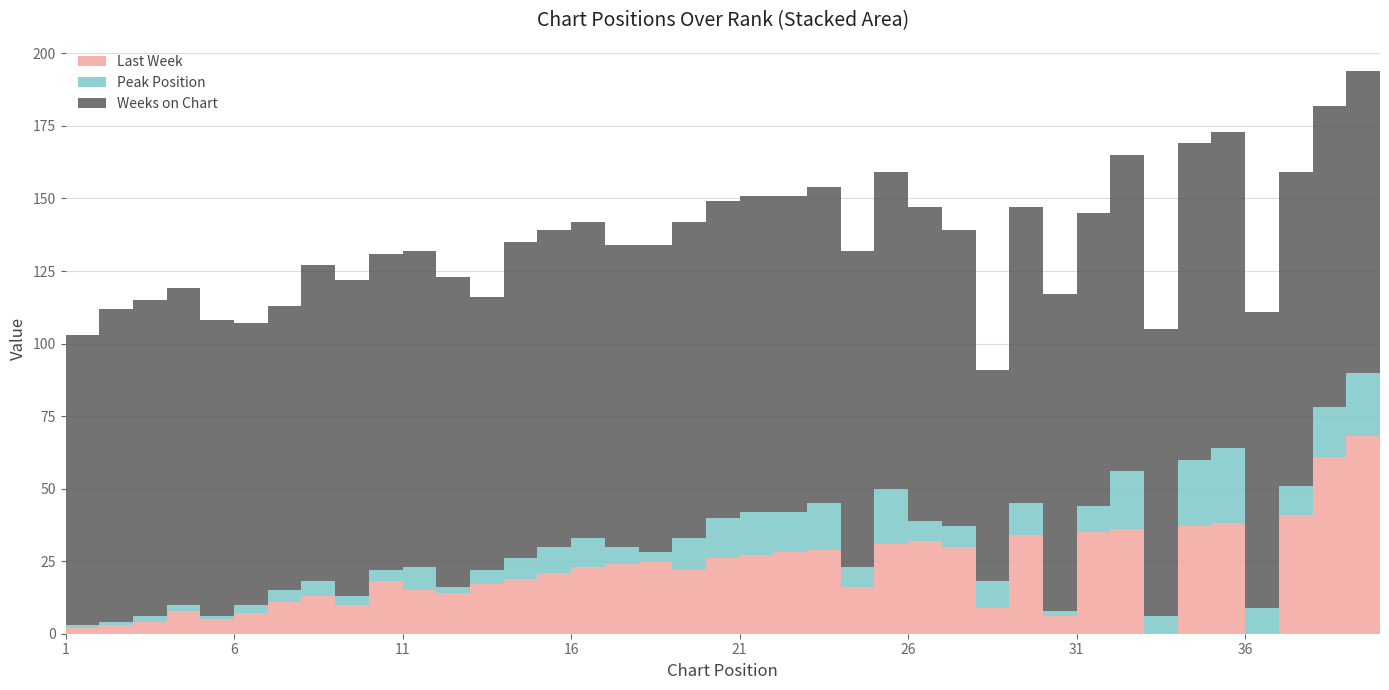

Reading left to right, what are all the values shown in this chart?

Last Week: 1=2	2=3	3=4	4=8	5=5	6=7	7=11	8=13	9=10	10=18	11=15	12=14	13=17	14=19	15=21	16=23	17=24	18=25	19=22	20=26	21=27	22=28	23=29	24=16	25=31	26=32	27=30	28=9	29=34	30=6	31=35	32=36	33=0	34=37	35=38	36=0	37=41	38=61	39=68	40=39
Peak Position: 1=1	2=1	3=2	4=2	5=1	6=3	7=4	8=5	9=3	10=4	11=8	12=2	13=5	14=7	15=9	16=10	17=6	18=3	19=11	20=14	21=15	22=14	23=16	24=7	25=19	26=7	27=7	28=9	29=11	30=2	31=9	32=20	33=6	34=23	35=26	36=9	37=10	38=17	39=22	40=13
Weeks on Chart: 1=100	2=108	3=109	4=109	5=102	6=97	7=98	8=109	9=109	10=109	11=109	12=107	13=94	14=109	15=109	16=109	17=104	18=106	19=109	20=109	21=109	22=109	23=109	24=109	25=109	26=108	27=102	28=73	29=102	30=109	31=101	32=109	33=99	34=109	35=109	36=102	37=108	38=104	39=104	40=105